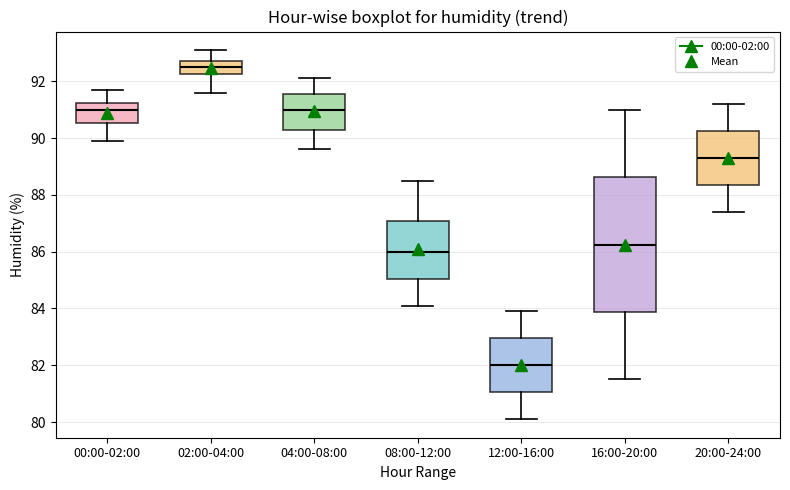

Reading left to right, read every box against the y-axis: the position of its median line, the range the box covers, and the ends of its whiskers. The values are not printed on the chart, so give them approximately, as read against the axis.

00:00-02:00: median 91.0, box 90.6 to 91.2, whiskers 90.0 to 91.8
02:00-04:00: median 92.6, box 92.2 to 92.8, whiskers 91.6 to 93.2
04:00-08:00: median 91.0, box 90.2 to 91.6, whiskers 89.6 to 92.2
08:00-12:00: median 86.0, box 85.0 to 87.0, whiskers 84.2 to 88.6
12:00-16:00: median 82.0, box 81.0 to 83.0, whiskers 80.2 to 84.0
16:00-20:00: median 86.2, box 83.8 to 88.6, whiskers 81.6 to 91.0
20:00-24:00: median 89.4, box 88.4 to 90.2, whiskers 87.4 to 91.2